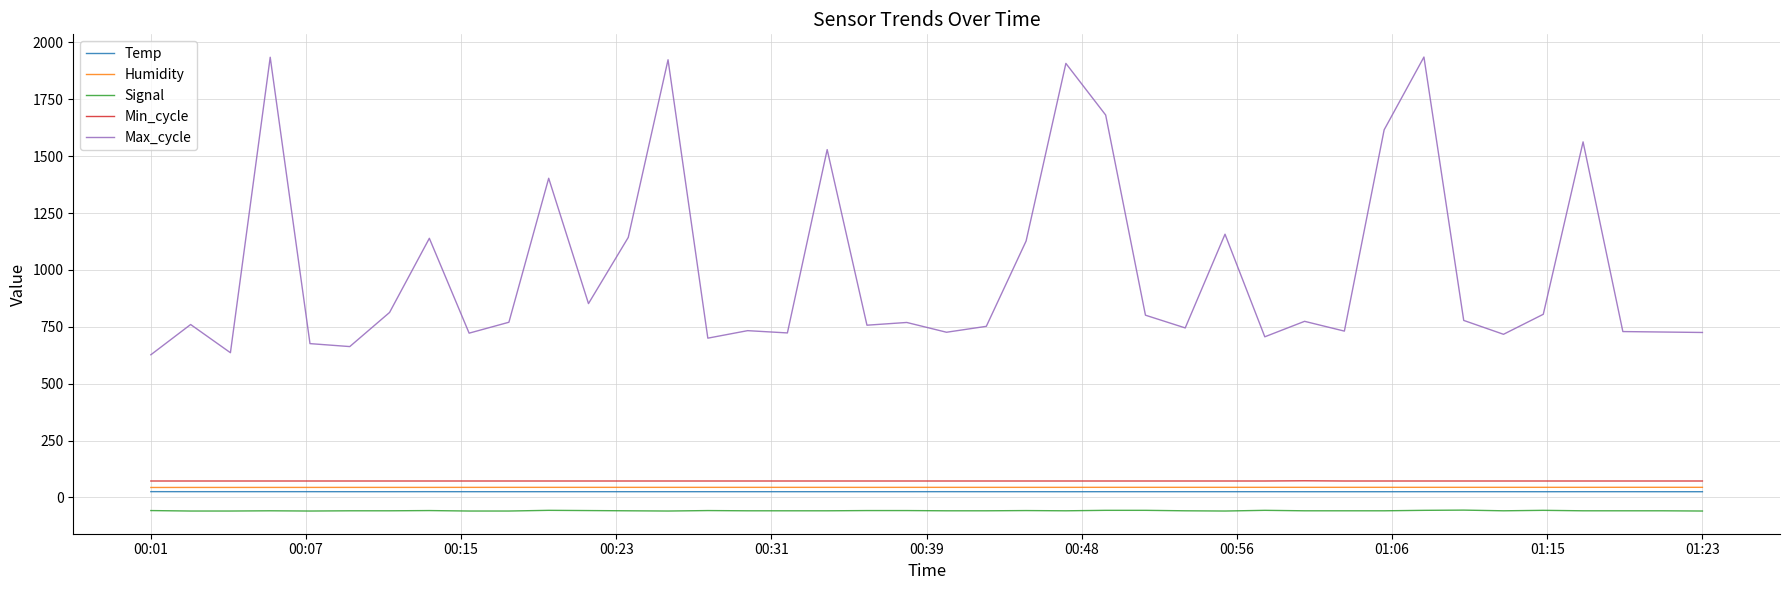

Which series has the largest total across all categories?

Max_cycle